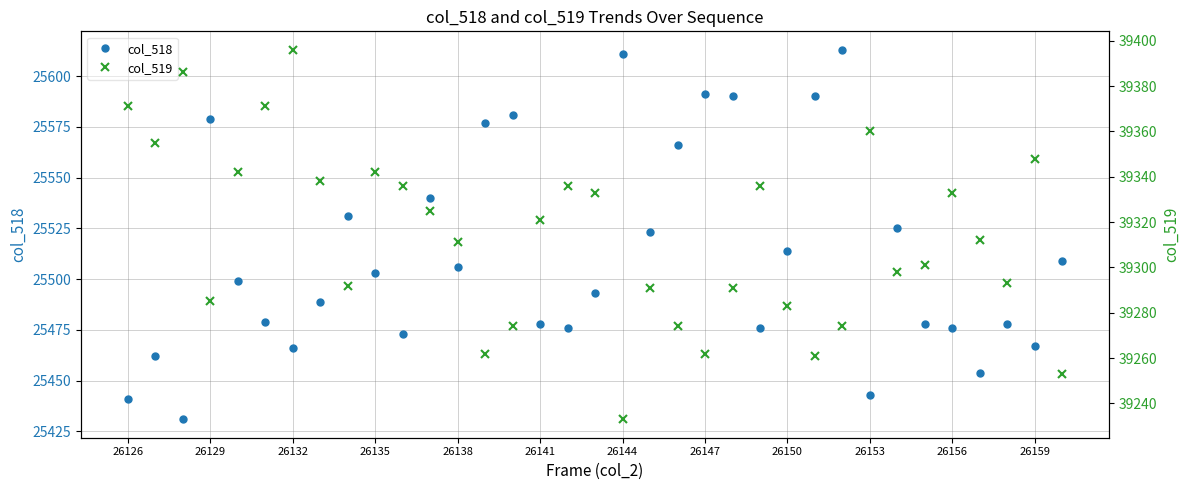

True or false: col_518 and col_519 cross at least once.

False